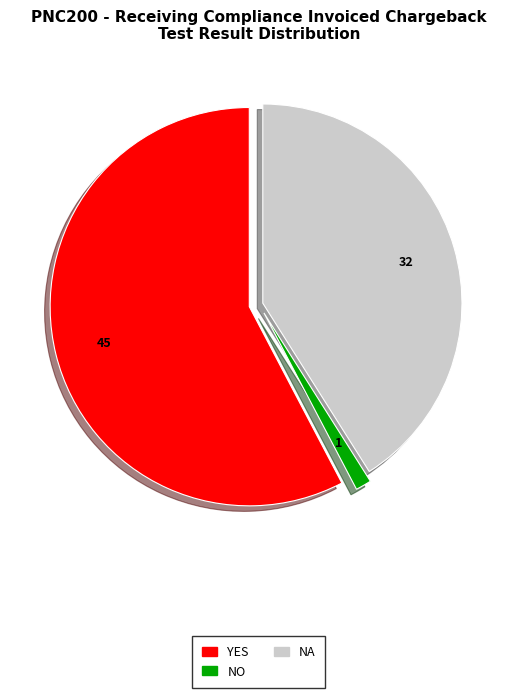

How many segments does this pie chart have?

3